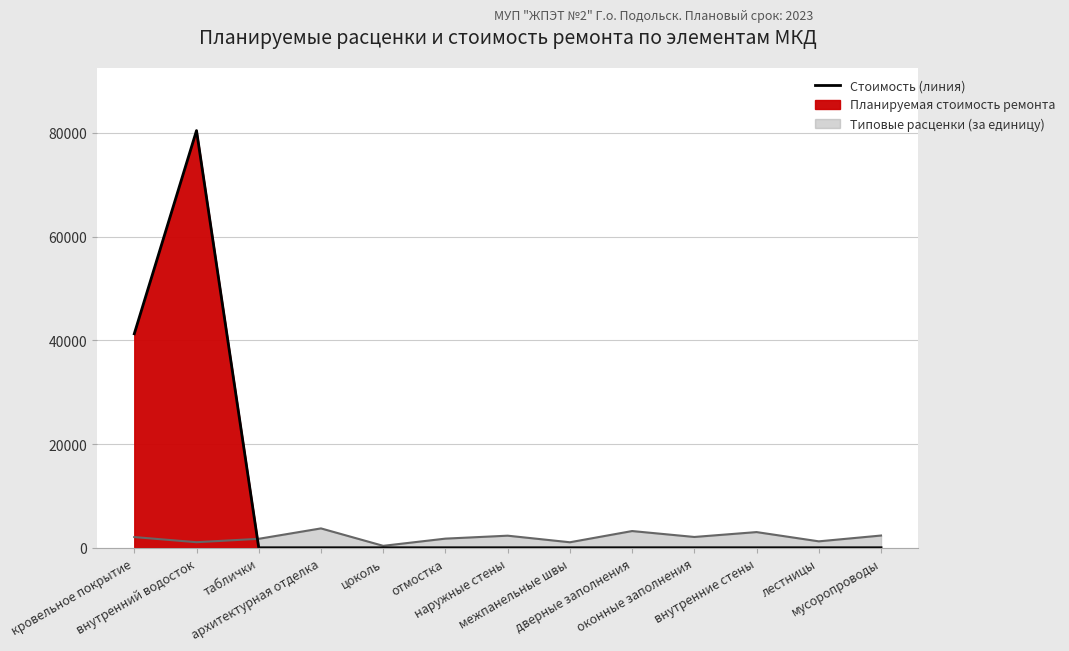

True or false: Стоимость (линия) and Расценки (линия) intersect in this chart.

True